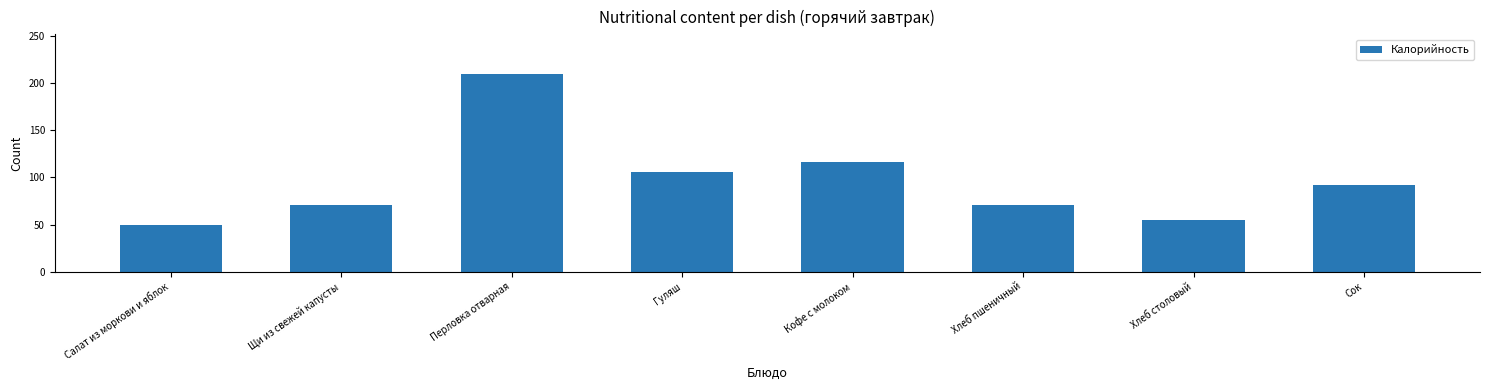

Are the bars grouped side by side (vs. stacked)?

No